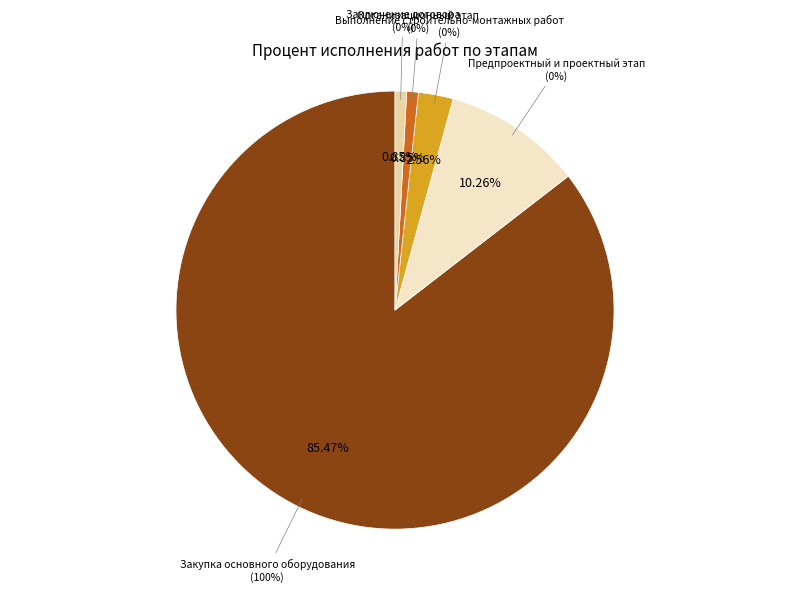

Which category accounts for the majority?

Закупка основного оборудования